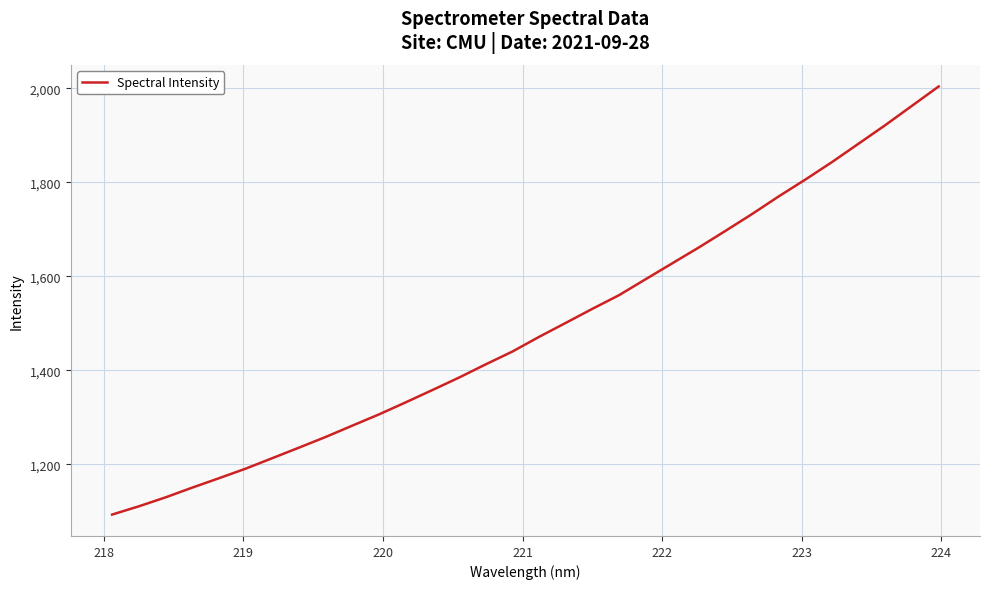

What is the greatest value displayed?

2004.0